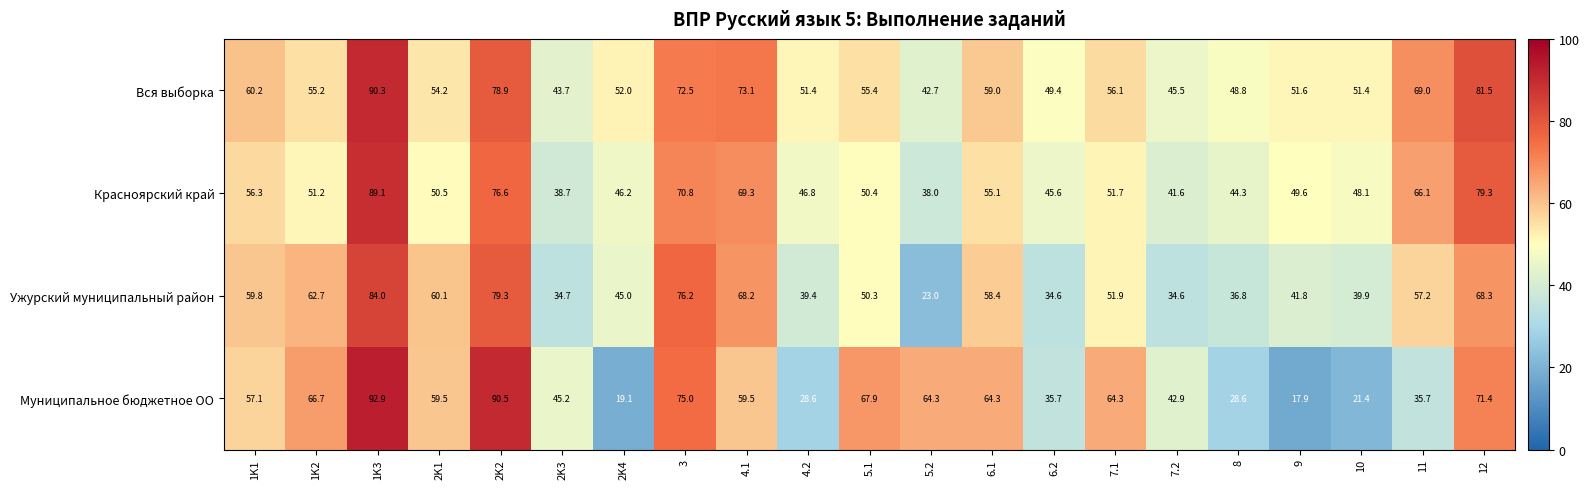

Rank the series by their maximum value, from highest to lowest.

Муниципальное бюджетное ОО, Вся выборка, Красноярский край, Ужурский муниципальный район